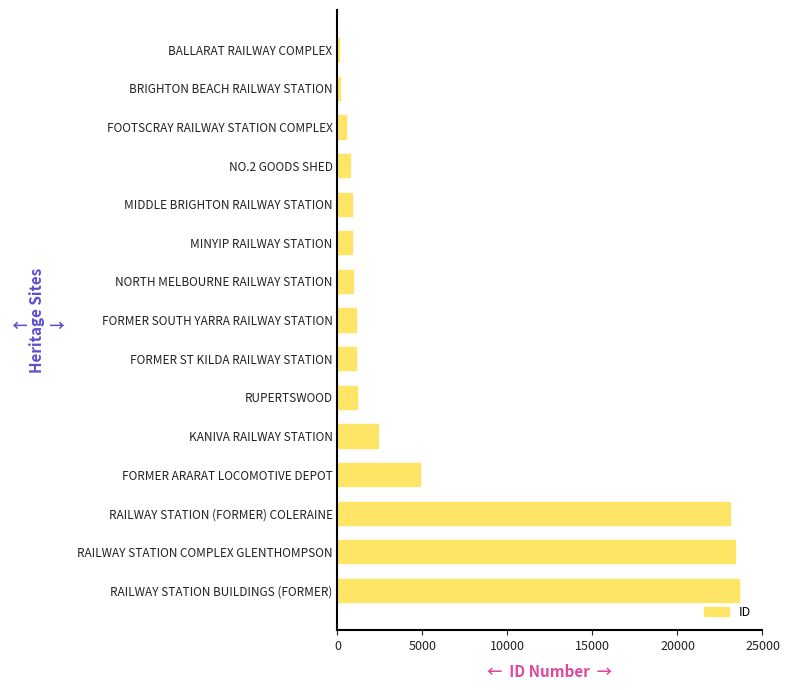

What is the sum of all values?

84683